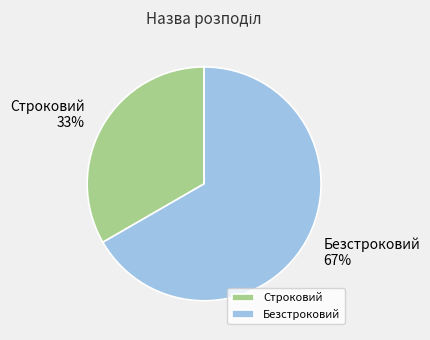

Is there a majority slice in this chart?

Yes